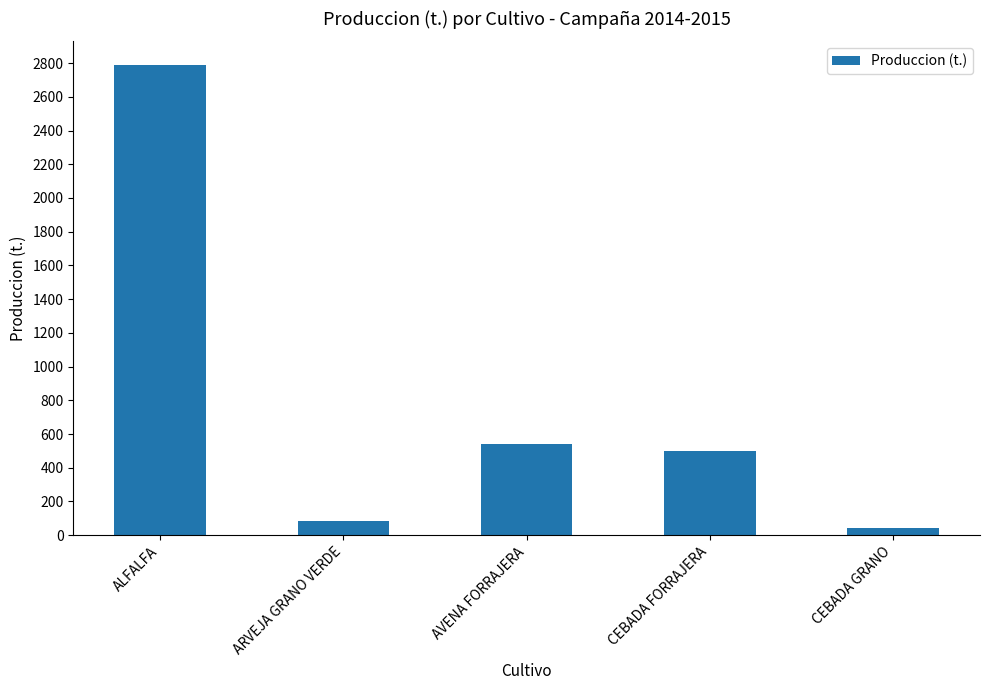

What is the difference between the maximum and minimum values?

2746.5